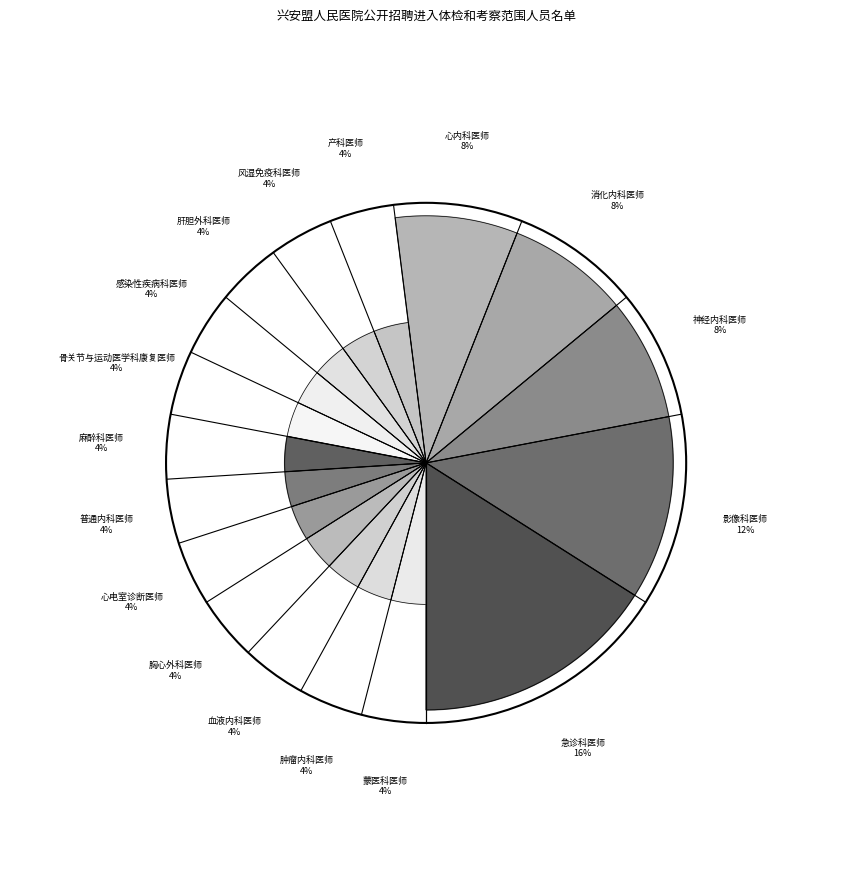

Which category has the smallest portion of the pie?

产科医师